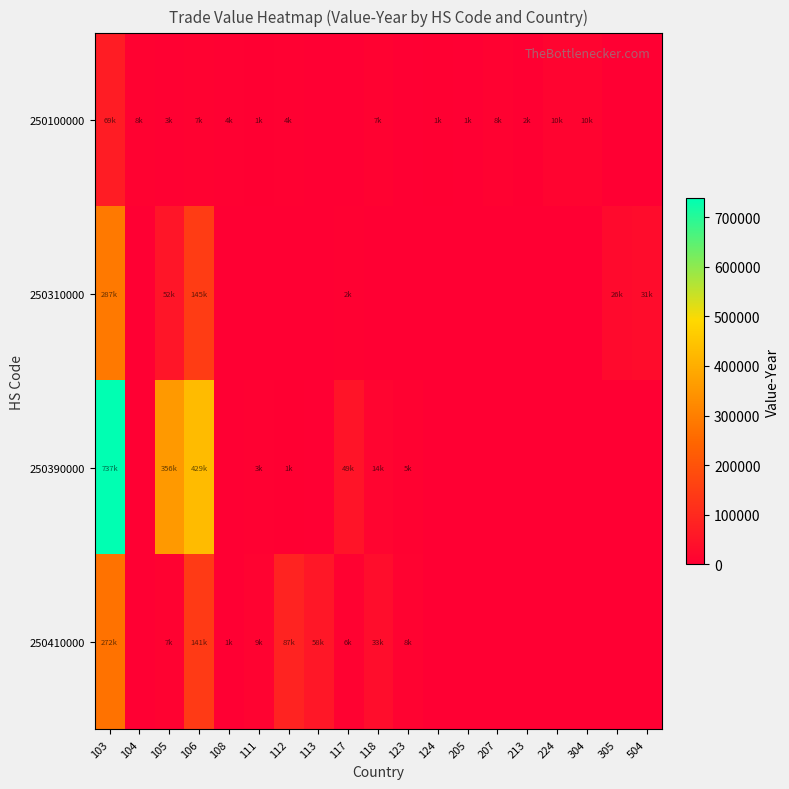

Which series changed the most between 112 and 213?

250410000